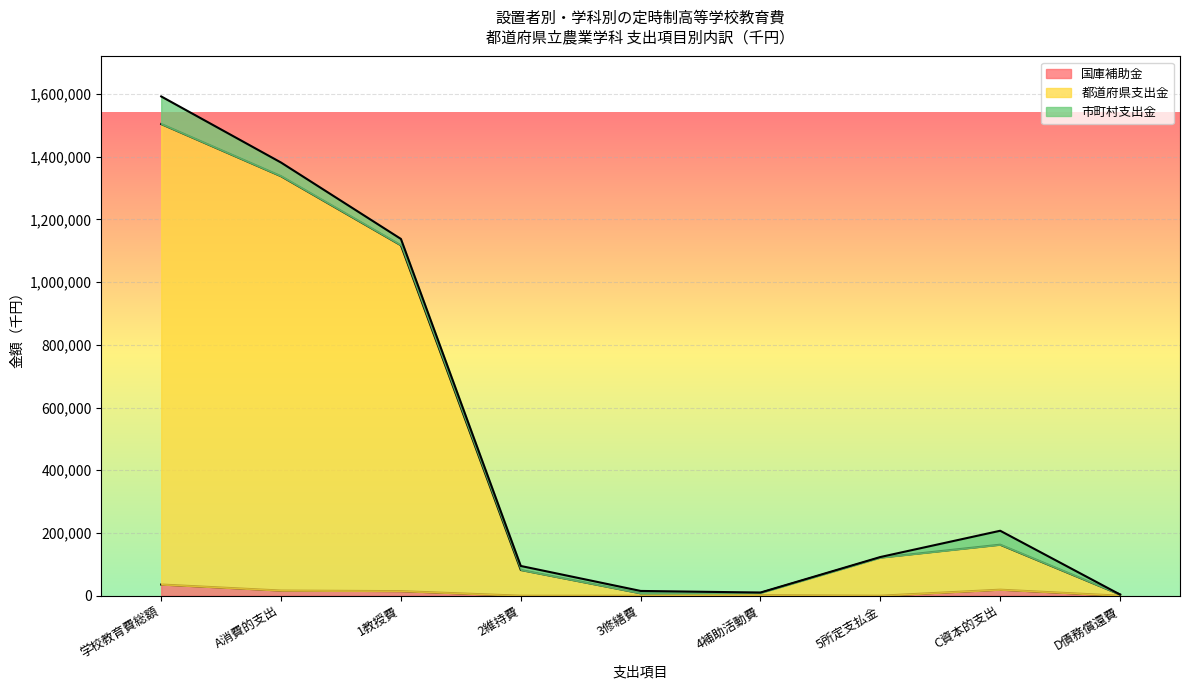

Count the number of categories in the chart.

9